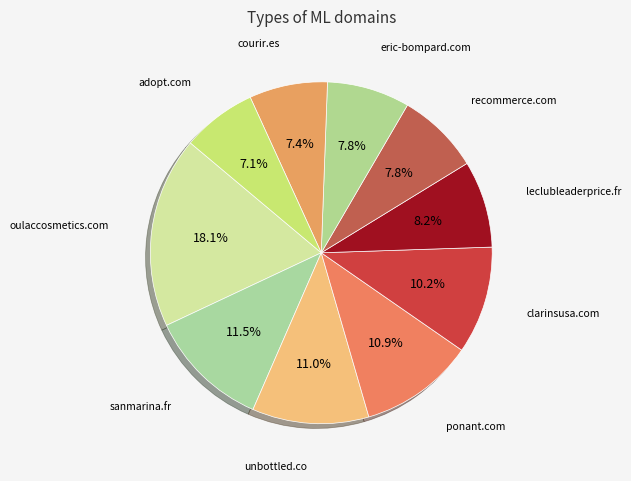

How many slices are in this pie chart?

10